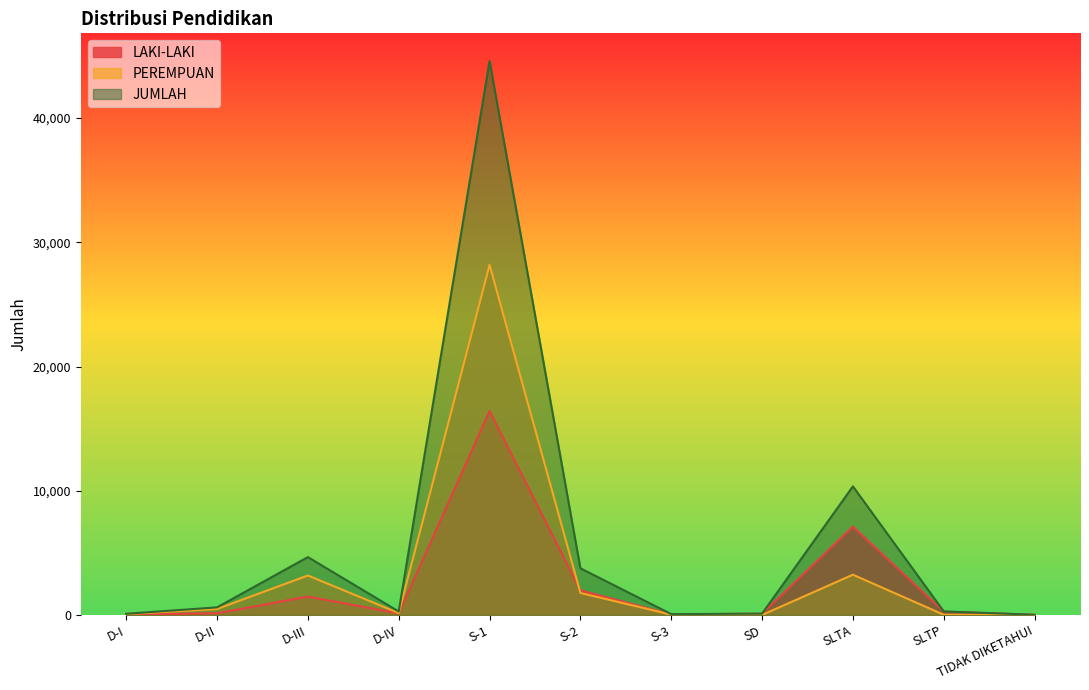

What is the difference between the highest and lowest values at S-1?

28185